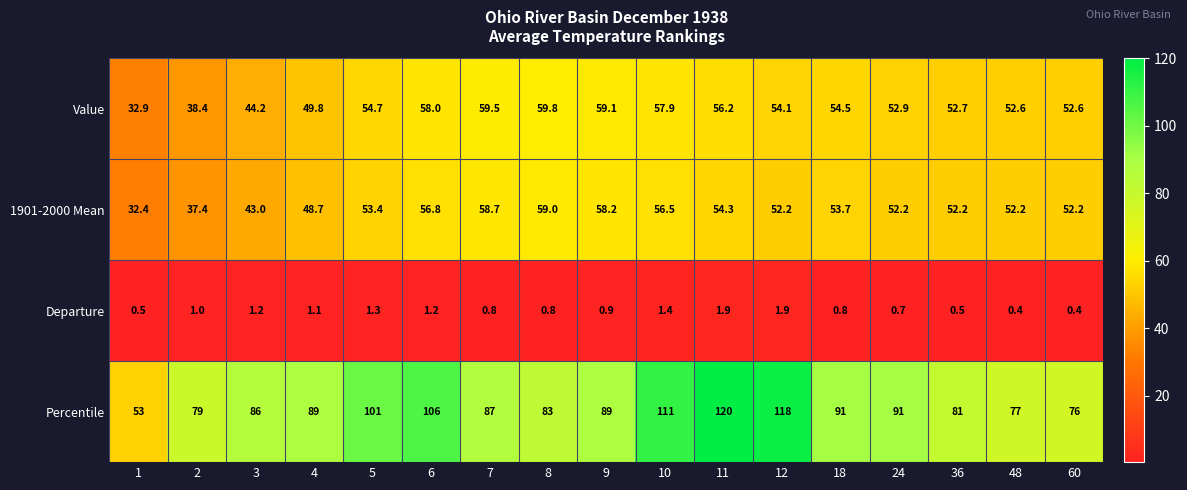

At which label does Percentile reach its peak?

11